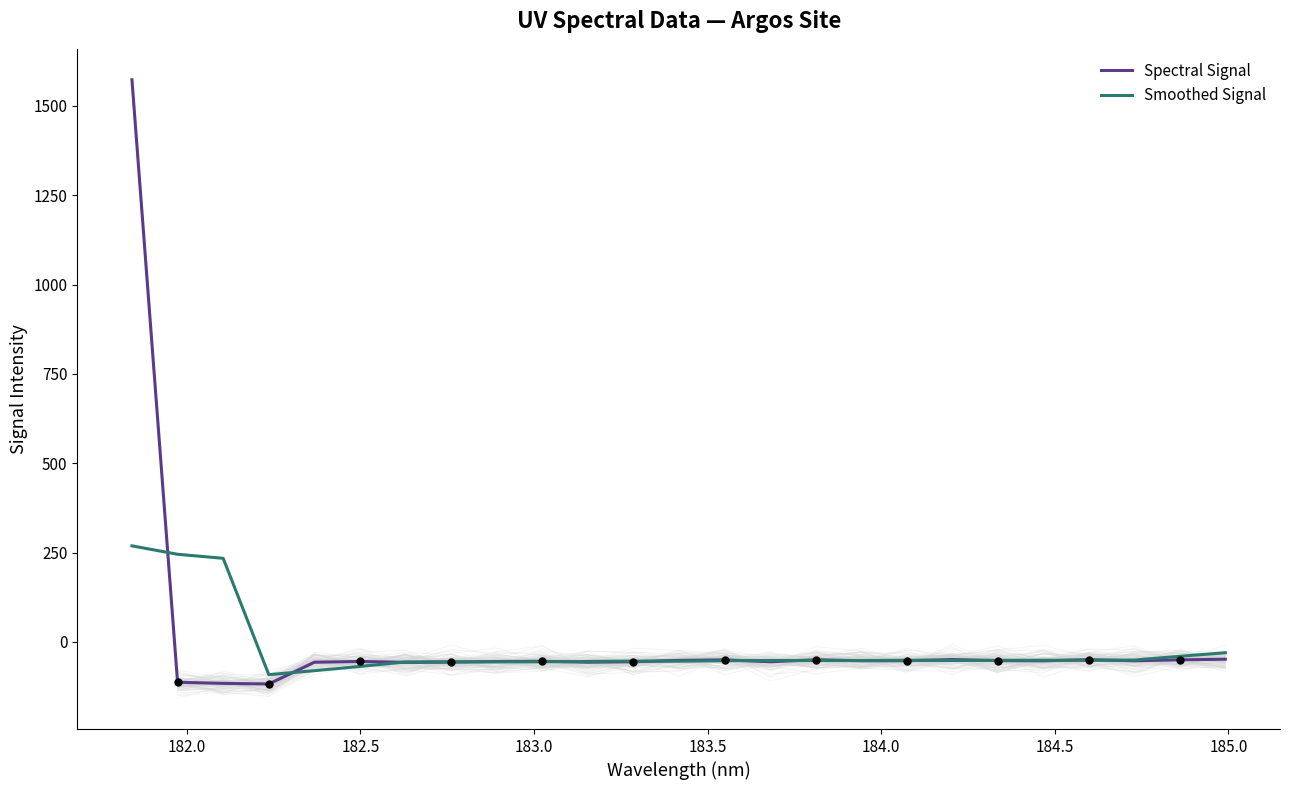

Which series has the widest spread of Y values?

Spectral Signal